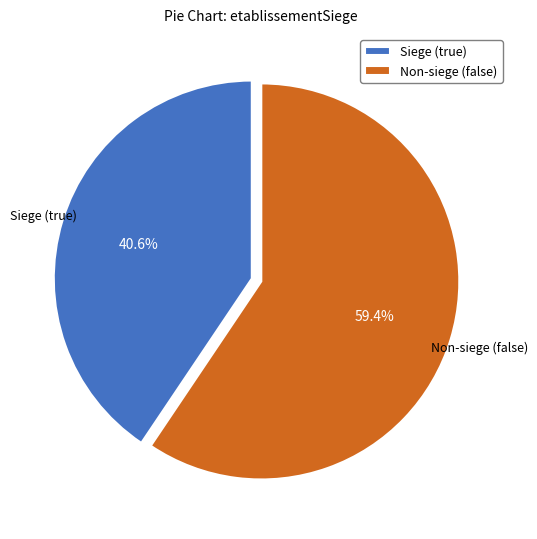

Which slice is the smallest?

Siege (true)